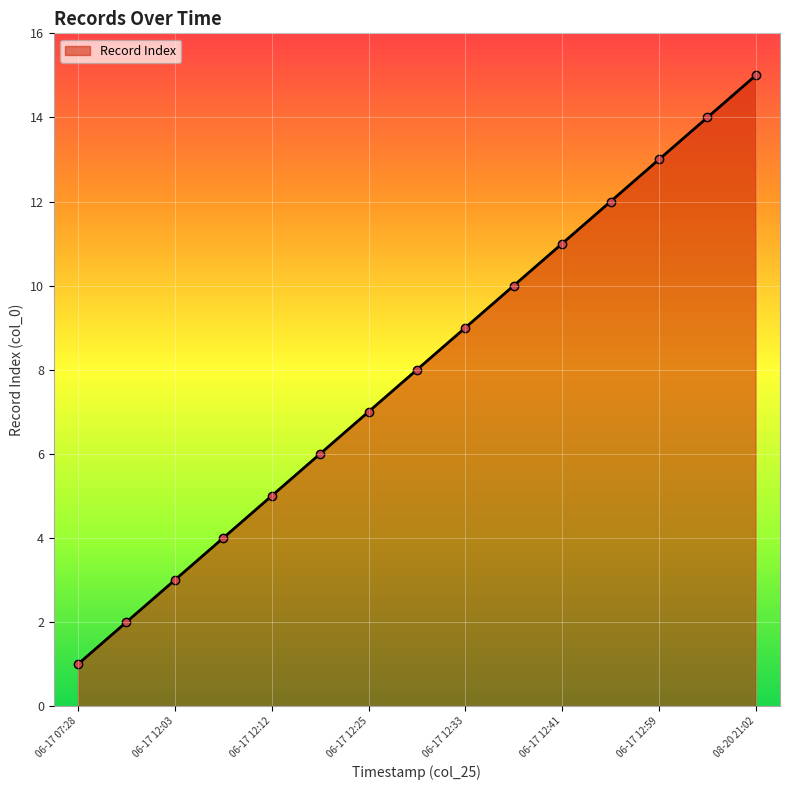

What is the sum of all values?

120